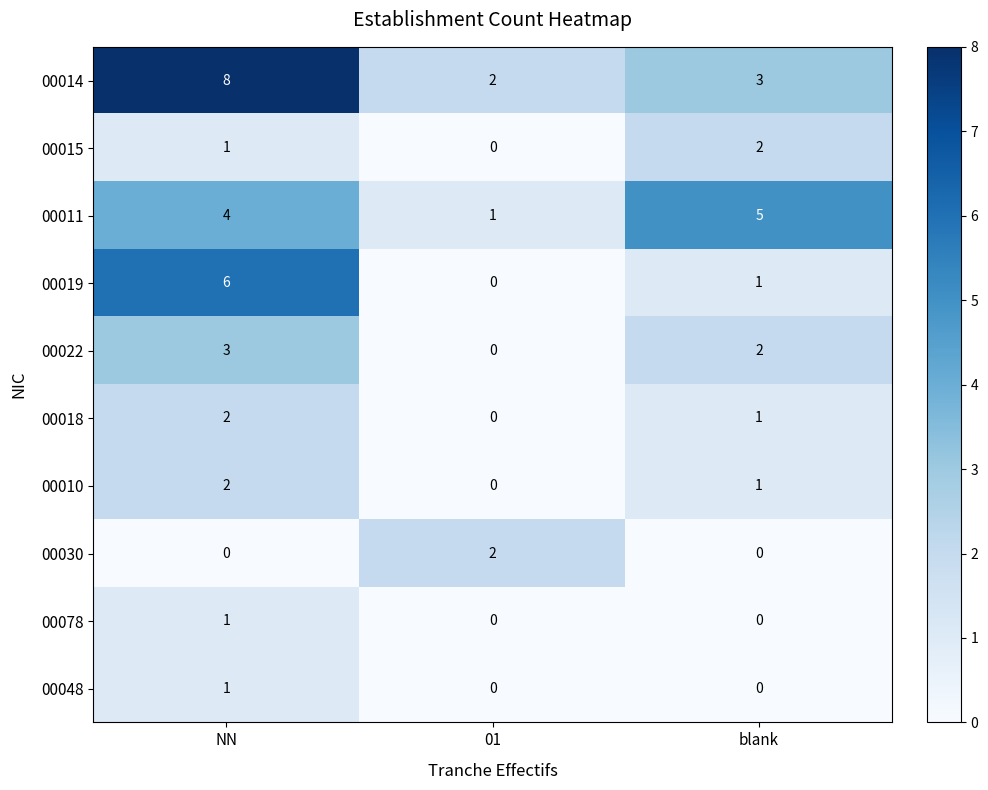

The value of 00018 at 01 is 1. True or false?

False